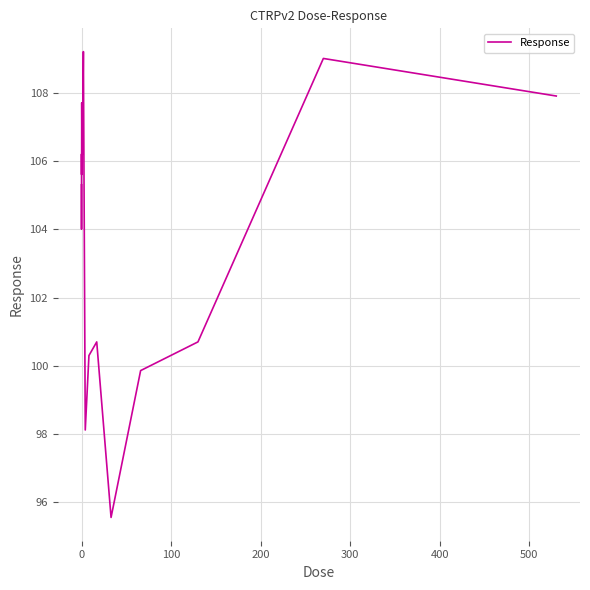

What is the minimum value shown in the chart?

95.6